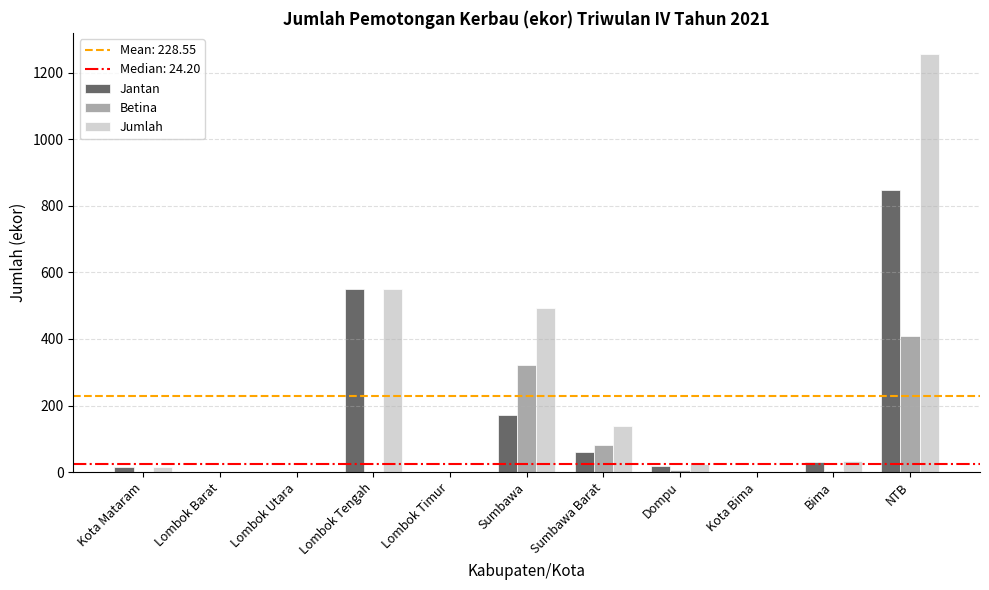

What is the average value of the Betina series?

74.5